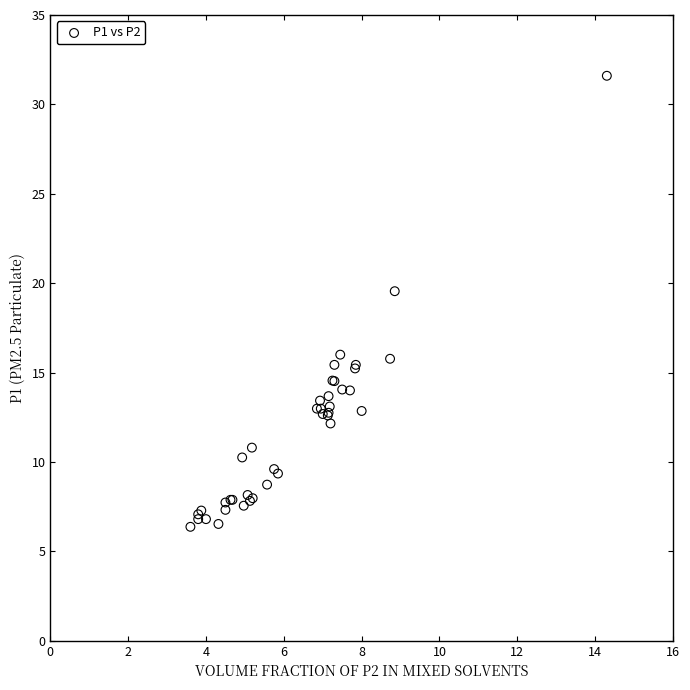

What Y value in the scatter plot is closest to 18?

19.6